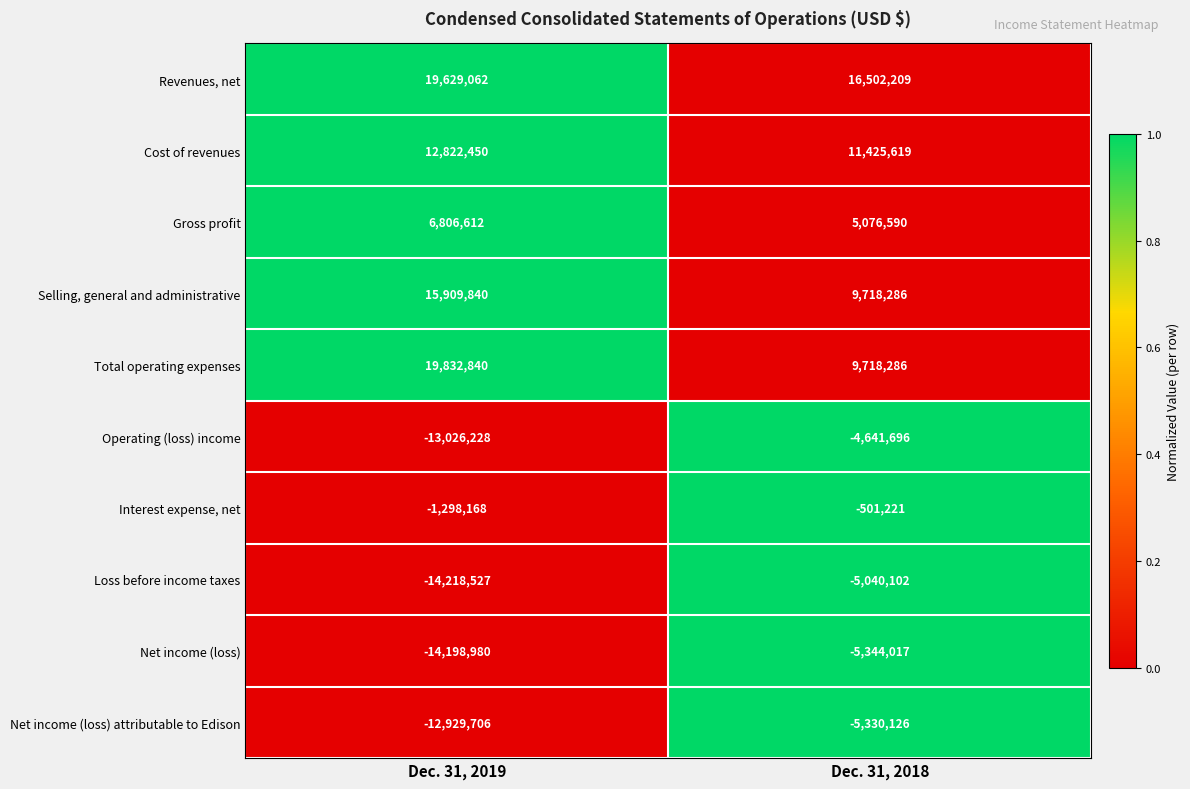

Which category has the highest value across all series?

Dec. 31, 2019